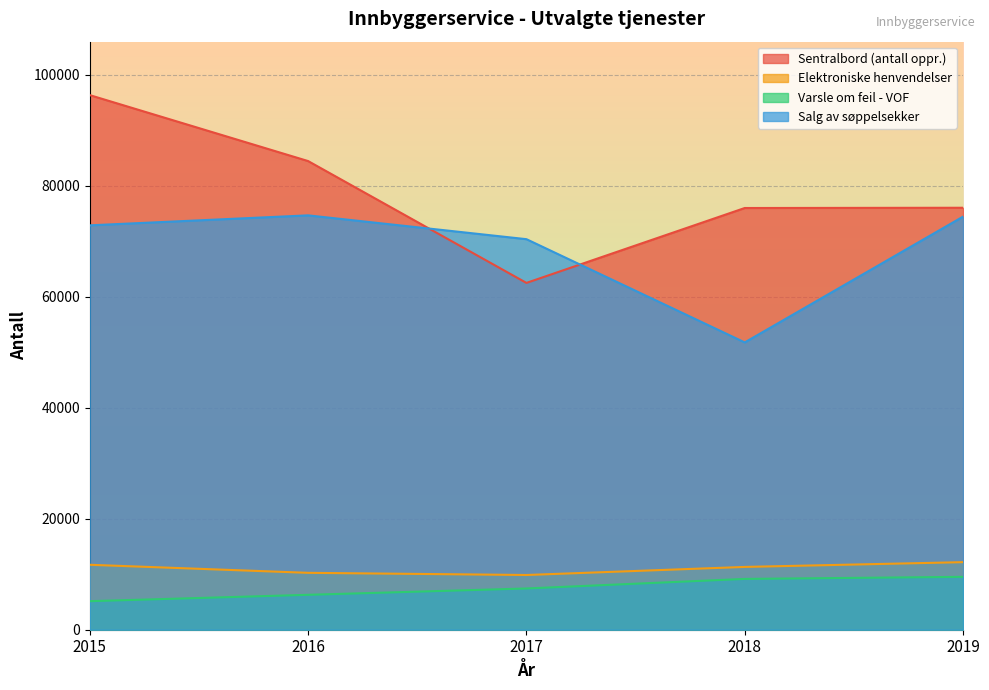

Read the Sentralbord (antall oppr.) value at 2015.

96365